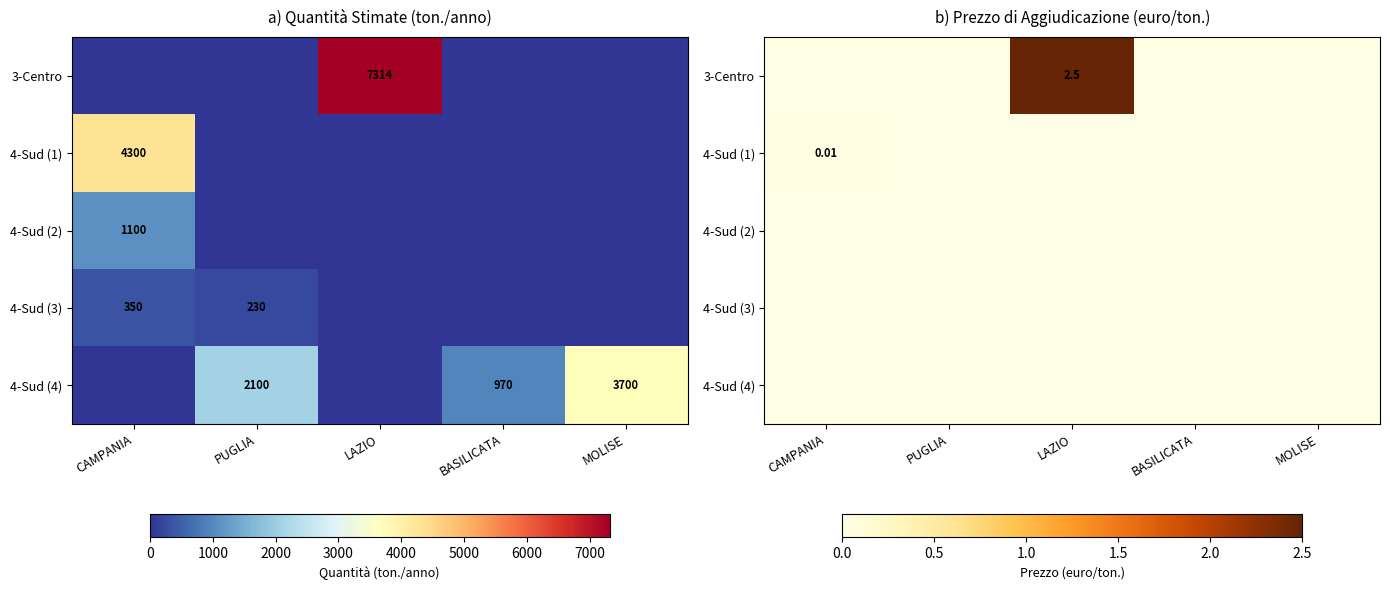

Which series has the largest total across all categories?

3-Centro